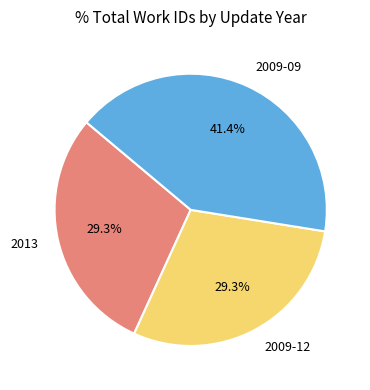

How many segments does this pie chart have?

3